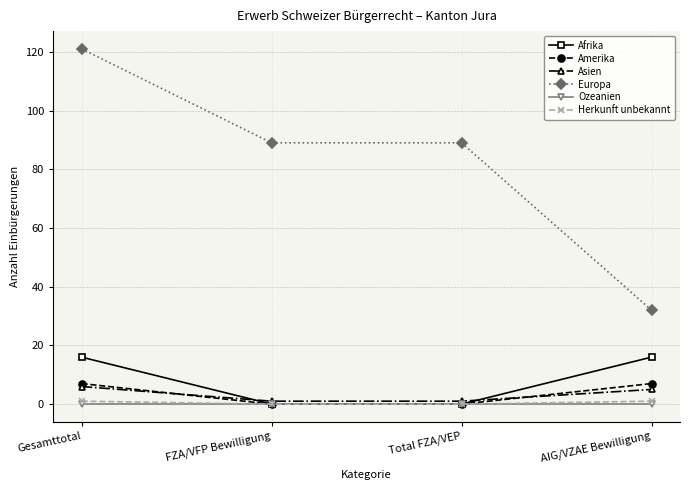

Does the chart have visible grid lines?

Yes